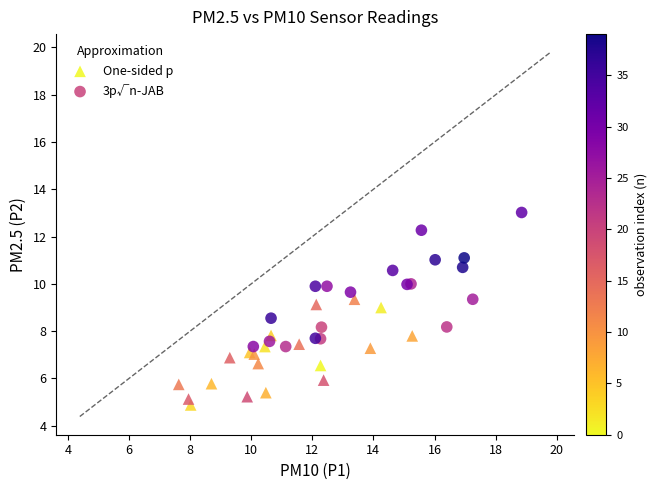

Which series contains the lowest Y value?

One-sided p